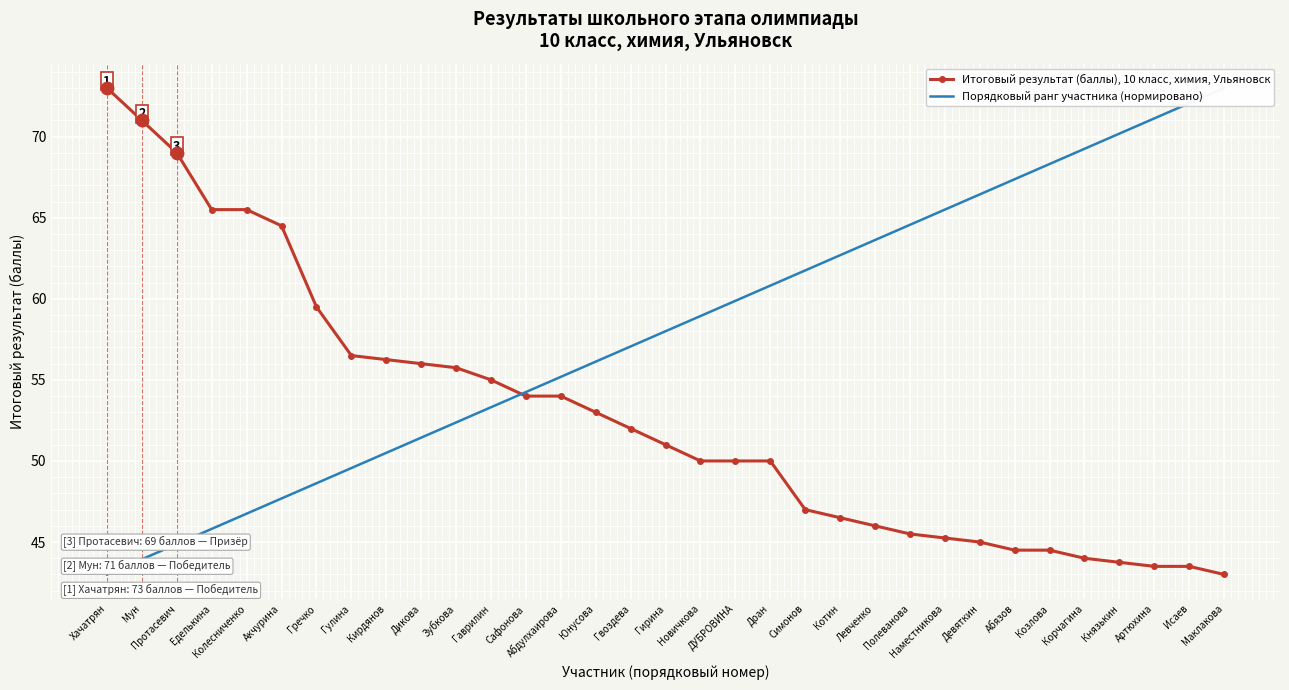

At how many categories does at least one series exceed 59?

22